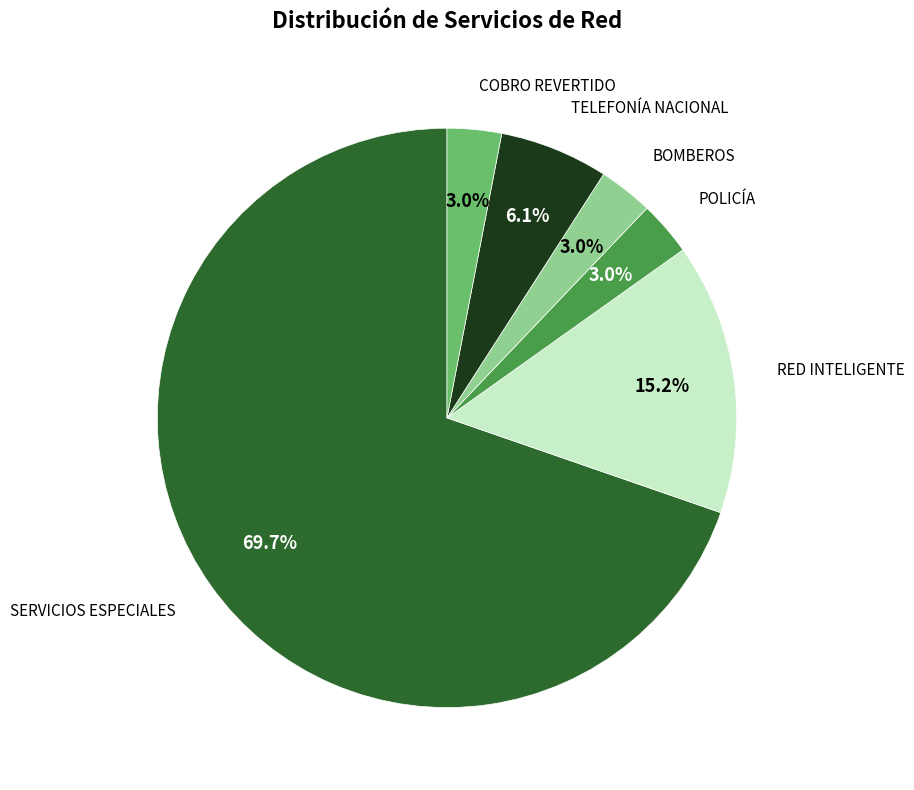

Count the number of slices in the pie.

6